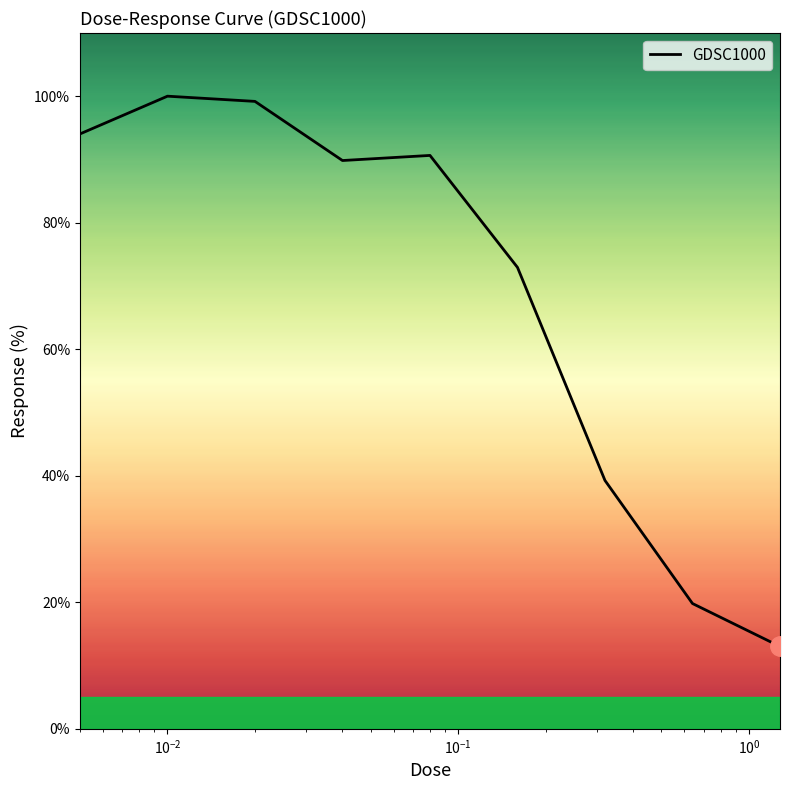

What is the difference between the maximum and minimum values?

87.0